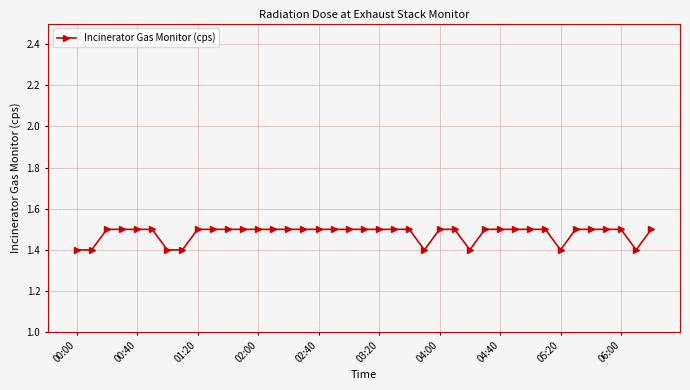

What is the maximum value shown in the chart?

1.5